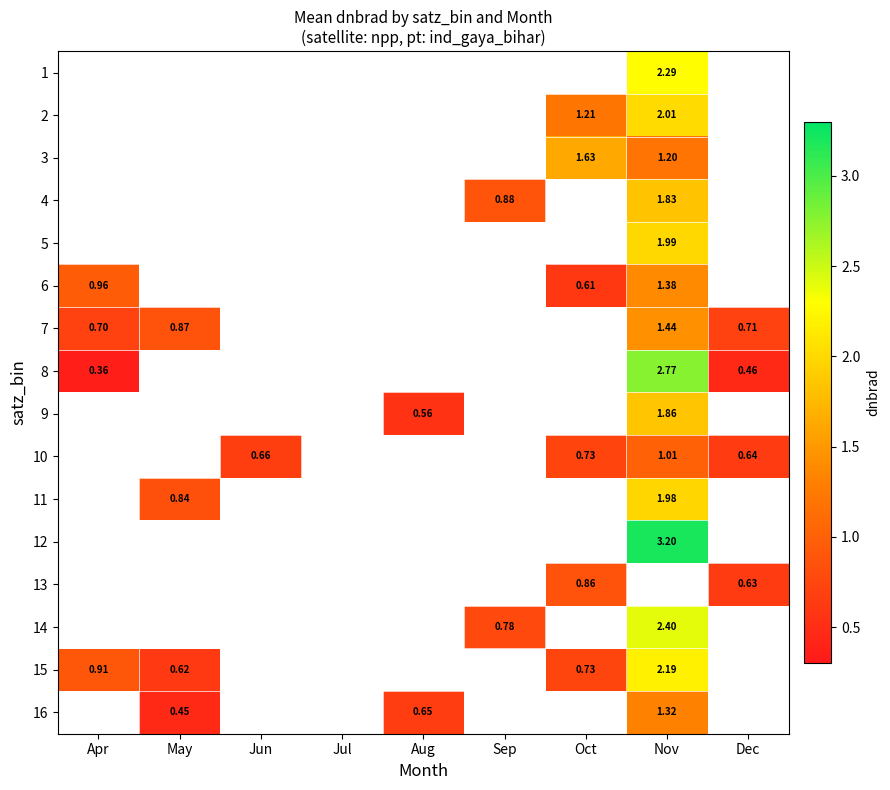

Is the value of 15 at Nov greater than the value of 10 at Dec?

Yes